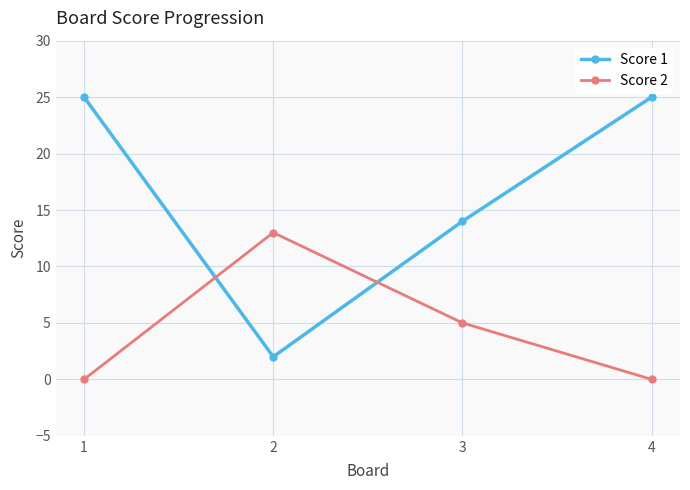

Reading left to right, list all the values displayed in this chart.

Score 1: 25	2	14	25
Score 2: 0	13	5	0